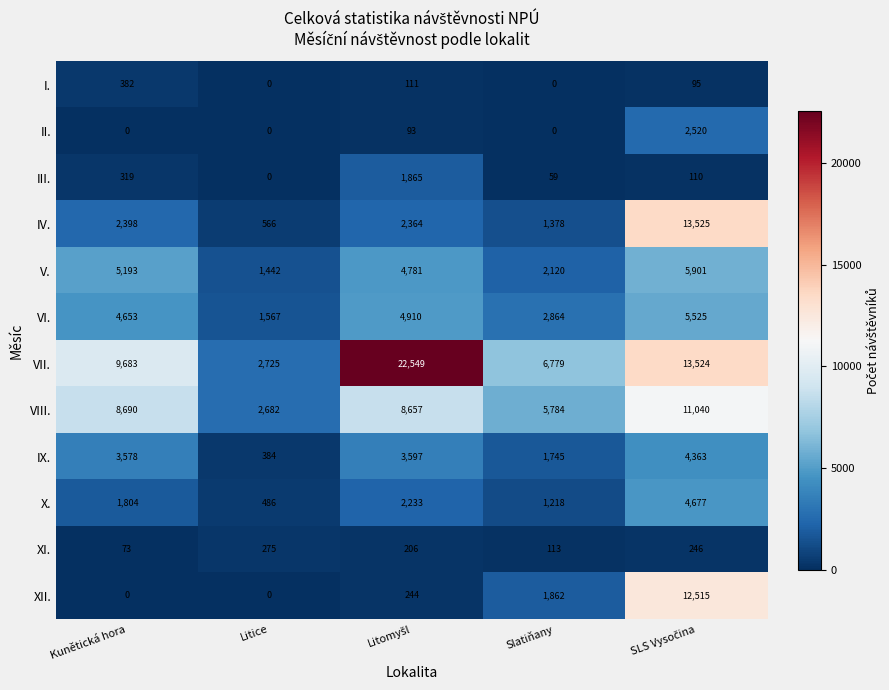

Is the value of IX. at Slatiňany greater than the value of VII. at Kunětická hora?

No